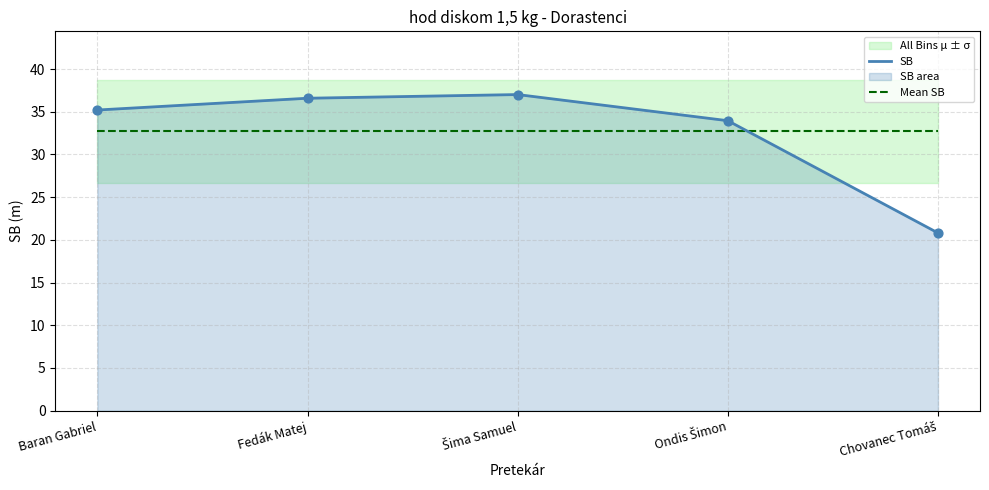

Which series has the widest spread of Y values?

SB